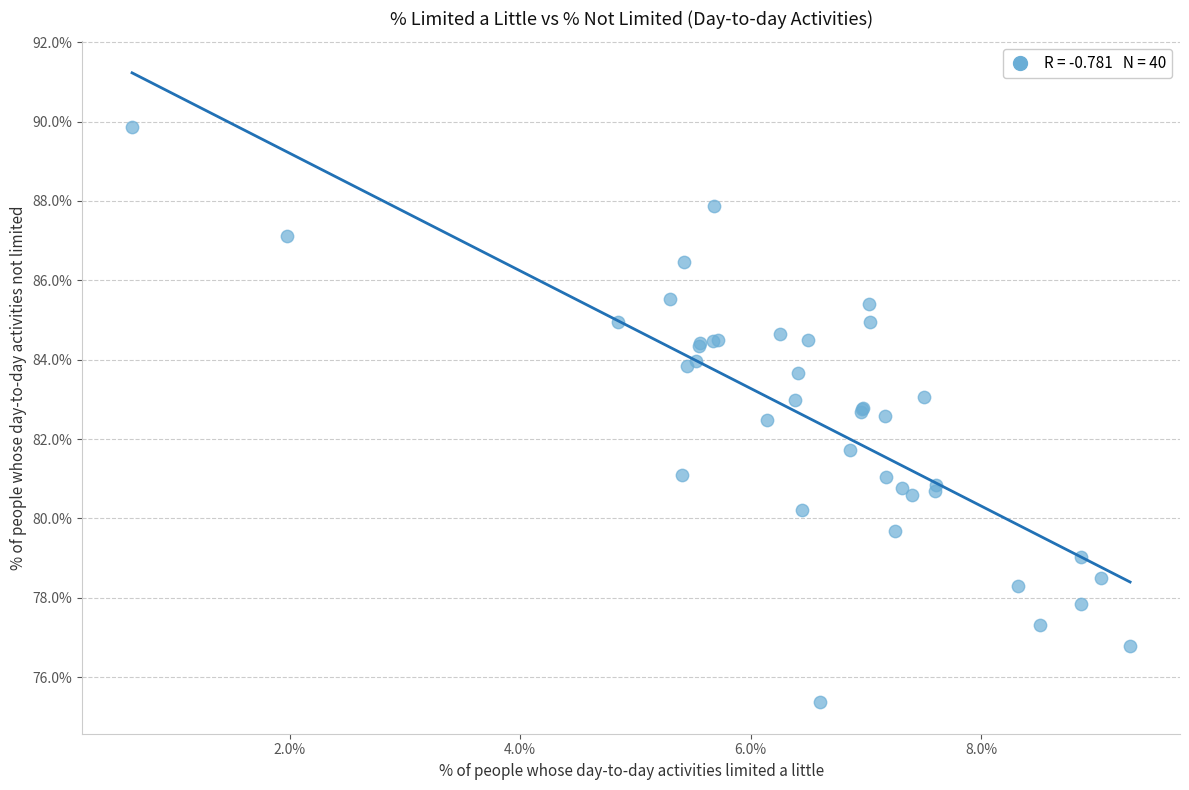

What Y value in the scatter plot is closest to 82?

81.7